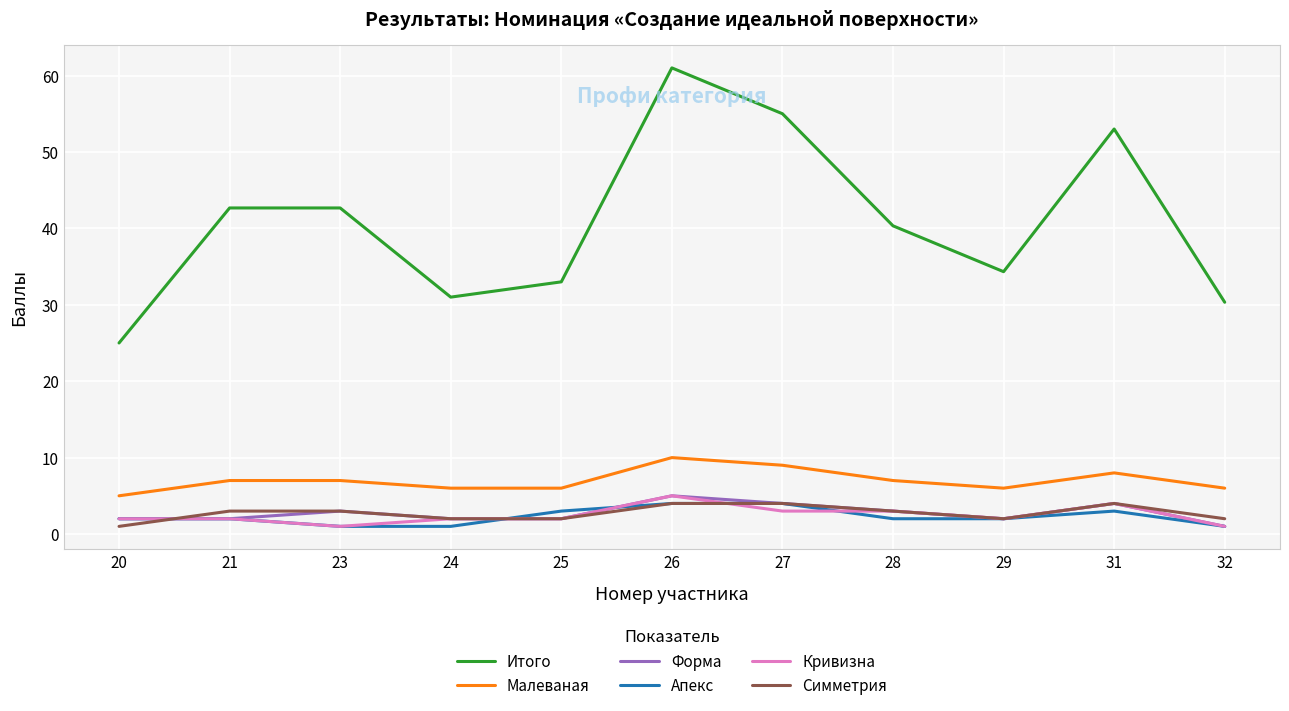

Reading left to right, transcribe all the data shown in this chart.

Итого: 20=25.0	21=42.7	23=42.7	24=31.0	25=33.0	26=61.0	27=55.0	28=40.3	29=34.3	31=53.0	32=30.3
Малеваная: 20=5.0	21=7.0	23=7.0	24=6.0	25=6.0	26=10.0	27=9.0	28=7.0	29=6.0	31=8.0	32=6.0
Форма: 20=2.0	21=2.0	23=3.0	24=2.0	25=2.0	26=5.0	27=4.0	28=3.0	29=2.0	31=4.0	32=1.0
Апекс: 20=2.0	21=2.0	23=1.0	24=1.0	25=3.0	26=4.0	27=4.0	28=2.0	29=2.0	31=3.0	32=1.0
Кривизна: 20=2.0	21=2.0	23=1.0	24=2.0	25=2.0	26=5.0	27=3.0	28=3.0	29=2.0	31=4.0	32=1.0
Симметрия: 20=1.0	21=3.0	23=3.0	24=2.0	25=2.0	26=4.0	27=4.0	28=3.0	29=2.0	31=4.0	32=2.0